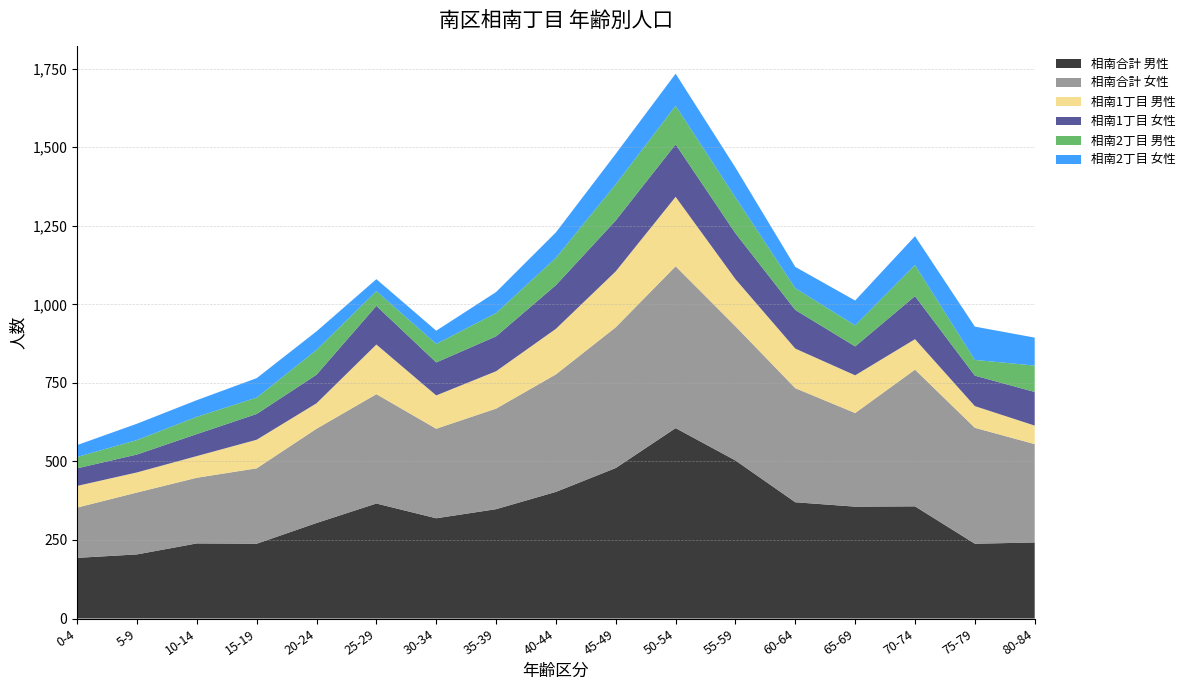

Reading right to left, transcribe all the data shown in this chart.

相南合計 男性: 80-84=242	75-79=238	70-74=357	65-69=356	60-64=370	55-59=503	50-54=606	45-49=479	40-44=403	35-39=348	30-34=319	25-29=366	20-24=304	15-19=238	10-14=239	5-9=204	0-4=193
相南合計 女性: 80-84=313	75-79=369	70-74=435	65-69=298	60-64=363	55-59=427	50-54=515	45-49=448	40-44=374	35-39=320	30-34=285	25-29=348	20-24=300	15-19=240	10-14=209	5-9=197	0-4=160
相南1丁目 男性: 80-84=59	75-79=69	70-74=97	65-69=120	60-64=126	55-59=150	50-54=221	45-49=178	40-44=145	35-39=119	30-34=106	25-29=158	20-24=81	15-19=91	10-14=69	5-9=64	0-4=69
相南1丁目 女性: 80-84=107	75-79=97	70-74=137	65-69=92	60-64=123	55-59=146	50-54=167	45-49=162	40-44=139	35-39=111	30-34=105	25-29=123	20-24=91	15-19=82	10-14=70	5-9=57	0-4=56
相南2丁目 男性: 80-84=84	75-79=50	70-74=99	65-69=67	60-64=69	55-59=114	50-54=123	45-49=115	40-44=87	35-39=74	30-34=59	25-29=47	20-24=79	15-19=52	10-14=55	5-9=46	0-4=36
相南2丁目 女性: 80-84=89	75-79=106	70-74=92	65-69=79	60-64=68	55-59=95	50-54=102	45-49=97	40-44=81	35-39=67	30-34=42	25-29=38	20-24=59	15-19=62	10-14=53	5-9=52	0-4=38